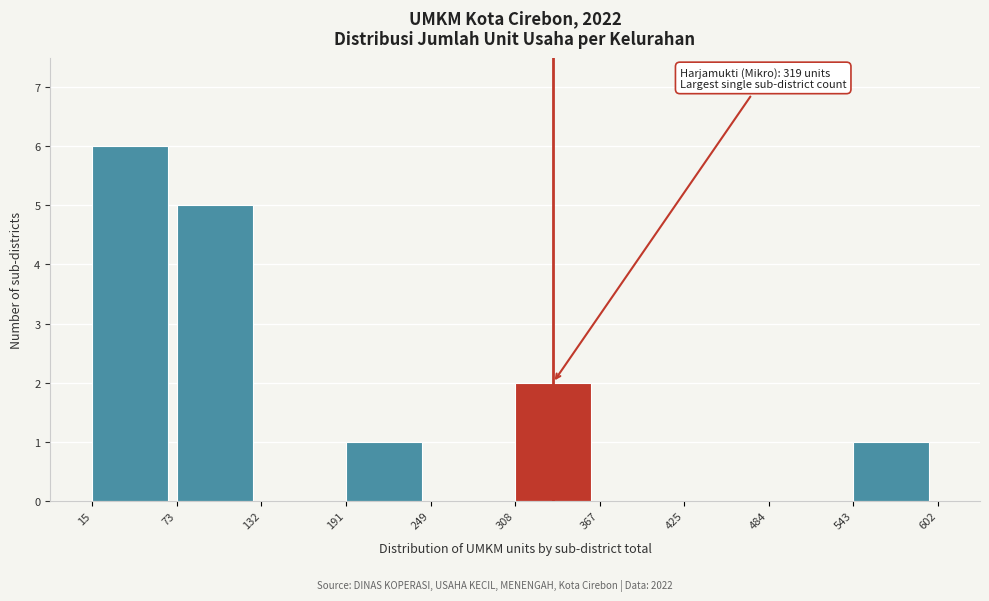

Which range on the x-axis has the tallest bar?

15 to 73